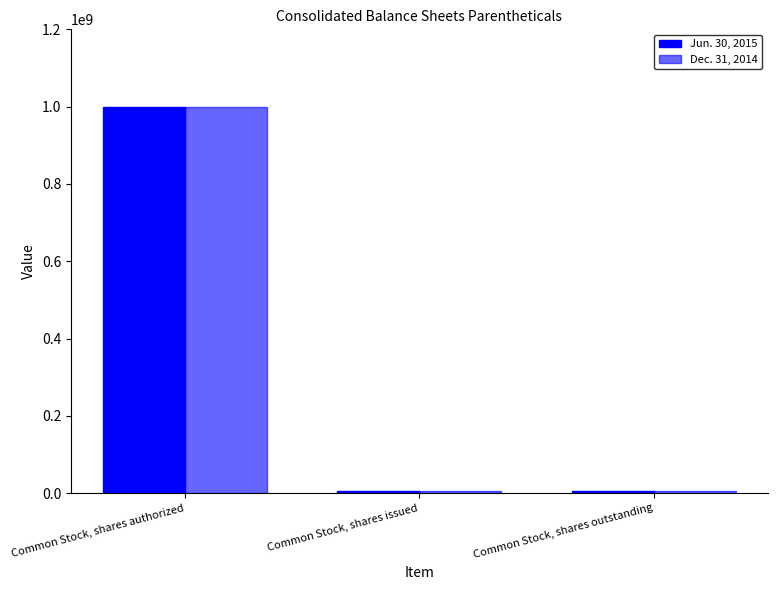

What is the value of the Jun. 30, 2015 bar at the 2nd from the left?

5168000